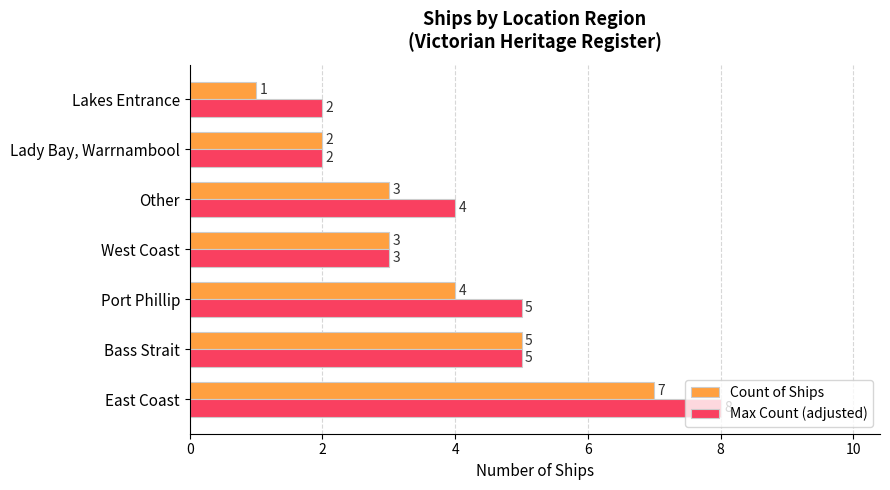

What are all the series names shown in the legend?

Count of Ships, Max Count (adjusted)